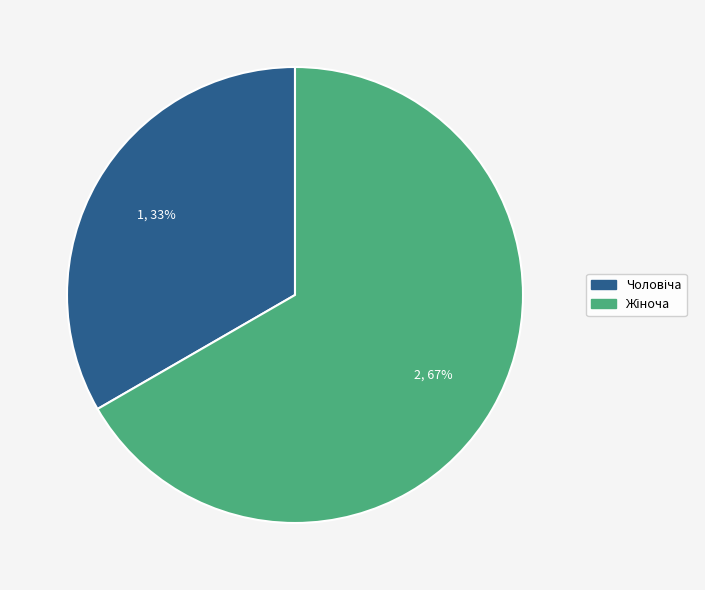

Is there a majority slice in this chart?

Yes